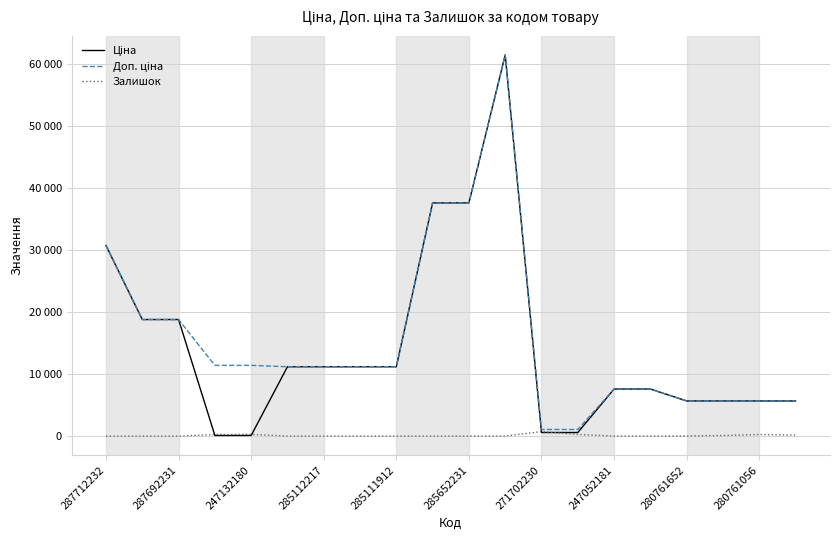

Does the chart display data point markers on the line(s)?

No